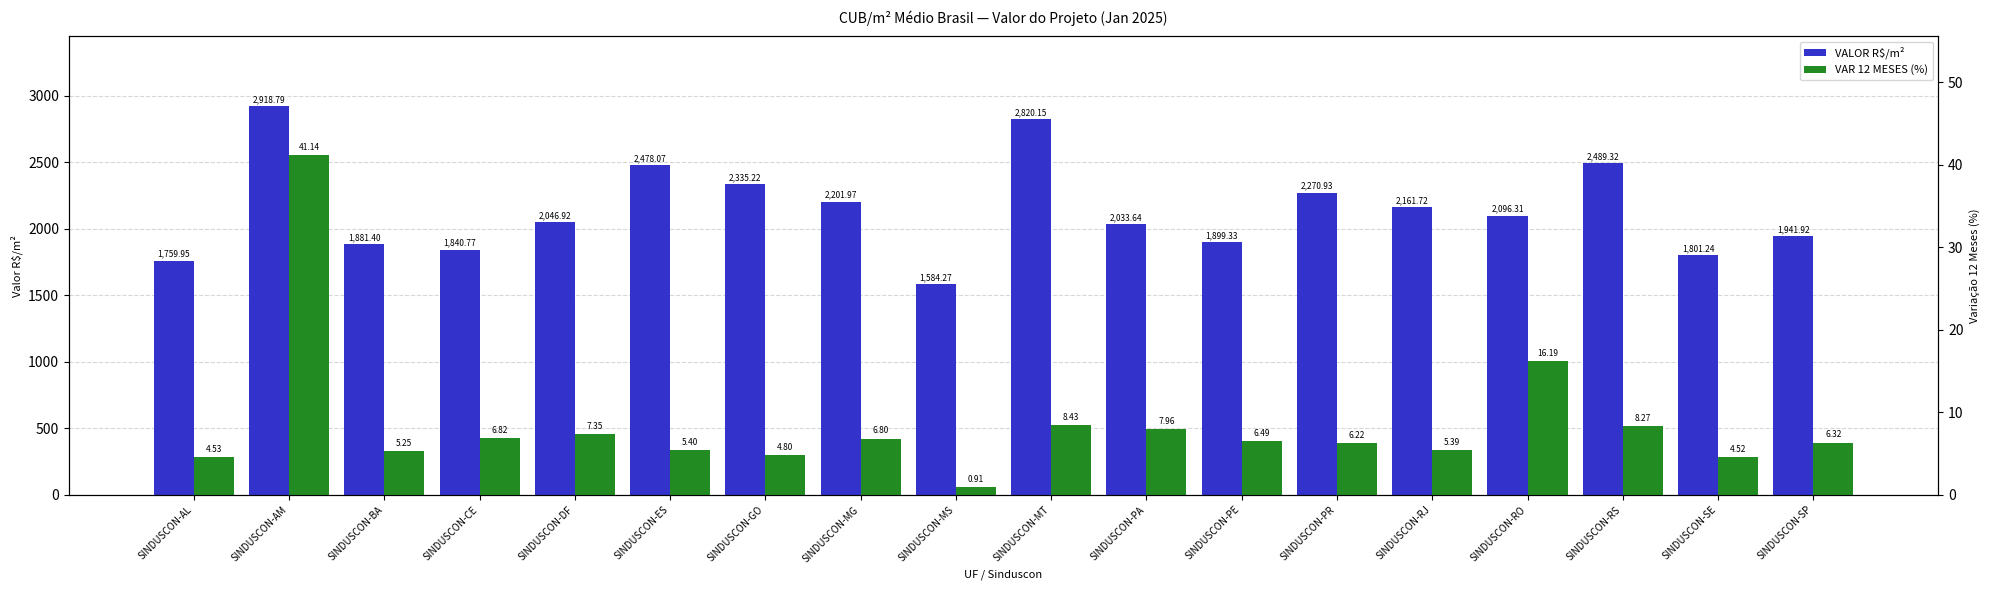

How many bars are there in total?

36